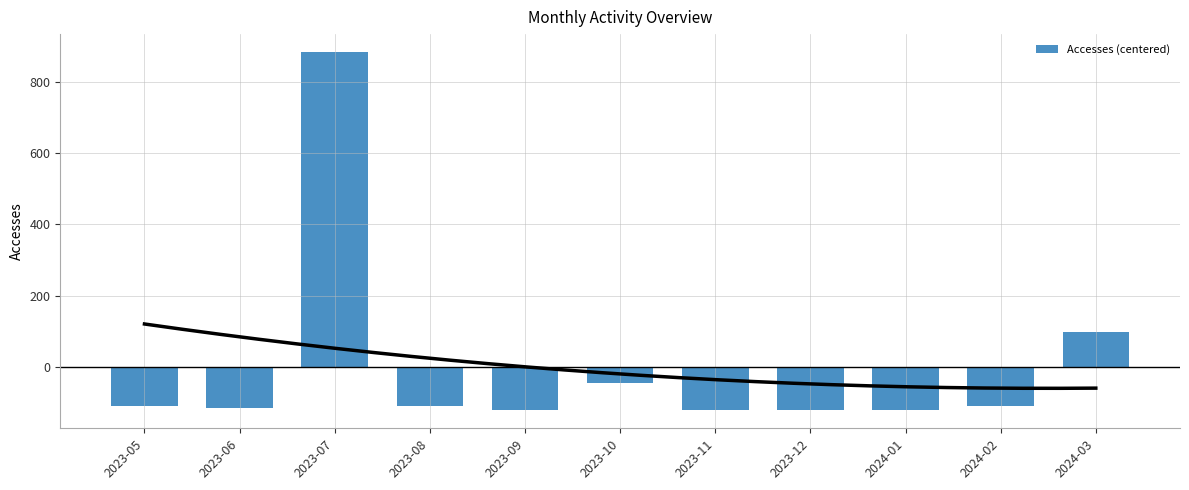

Is it true that the value at 2023-11 is -122.4?

True